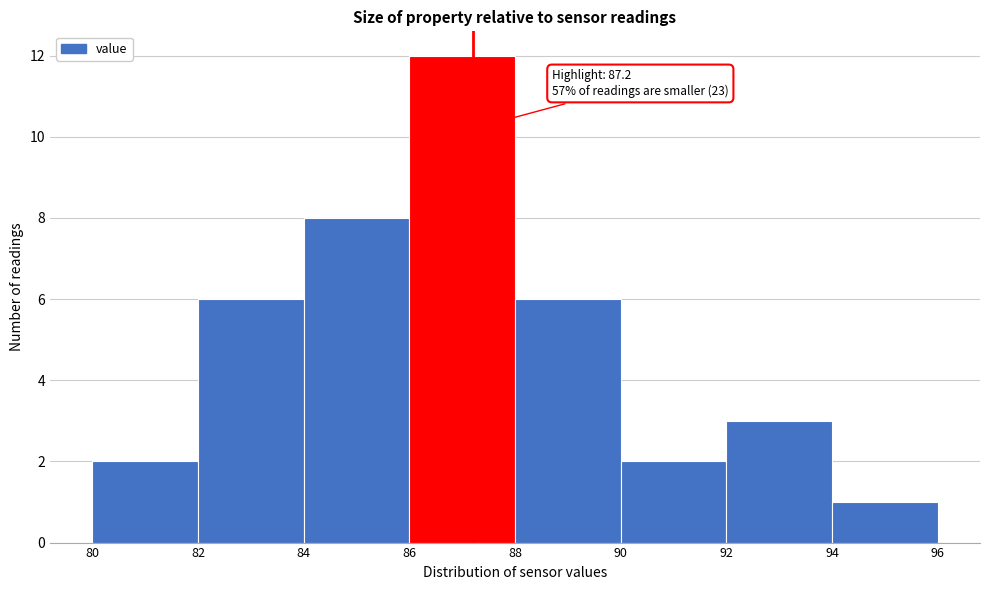

Over which range of the x-axis is the bar tallest?

86 to 88